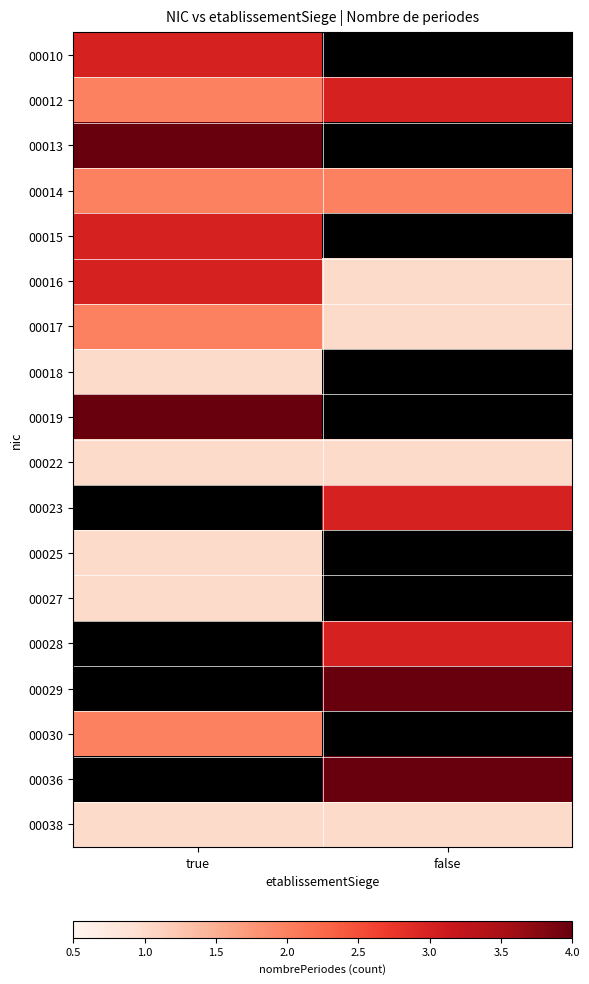

What is the maximum value shown in the chart?

4.0